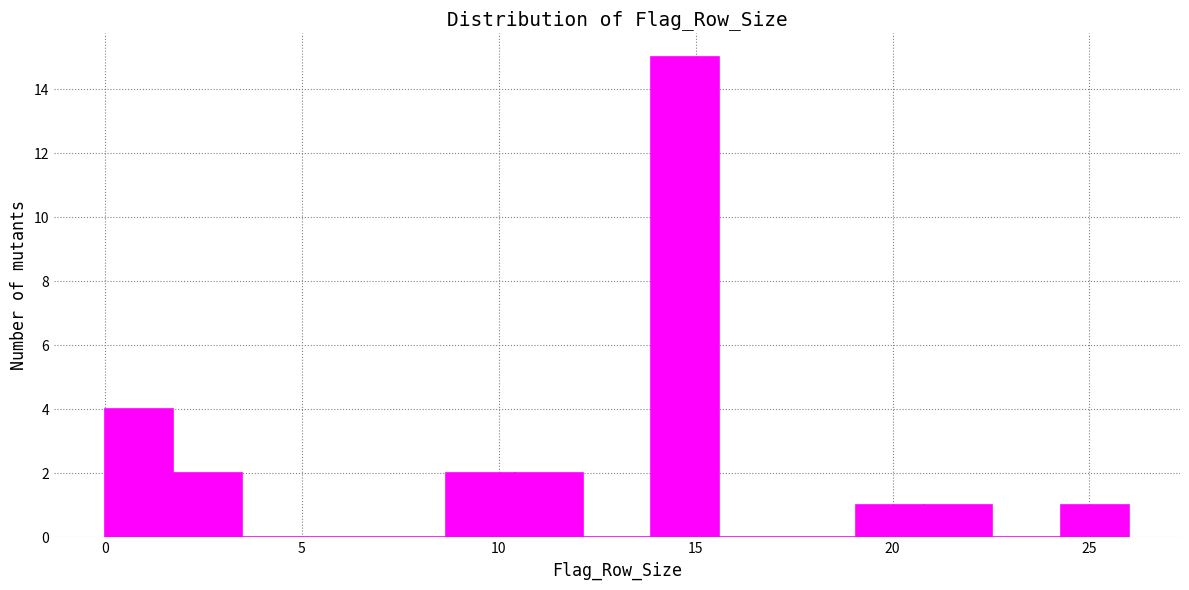

Read against the x-axis, roughly where is the centre of the tallest bar?

14.5